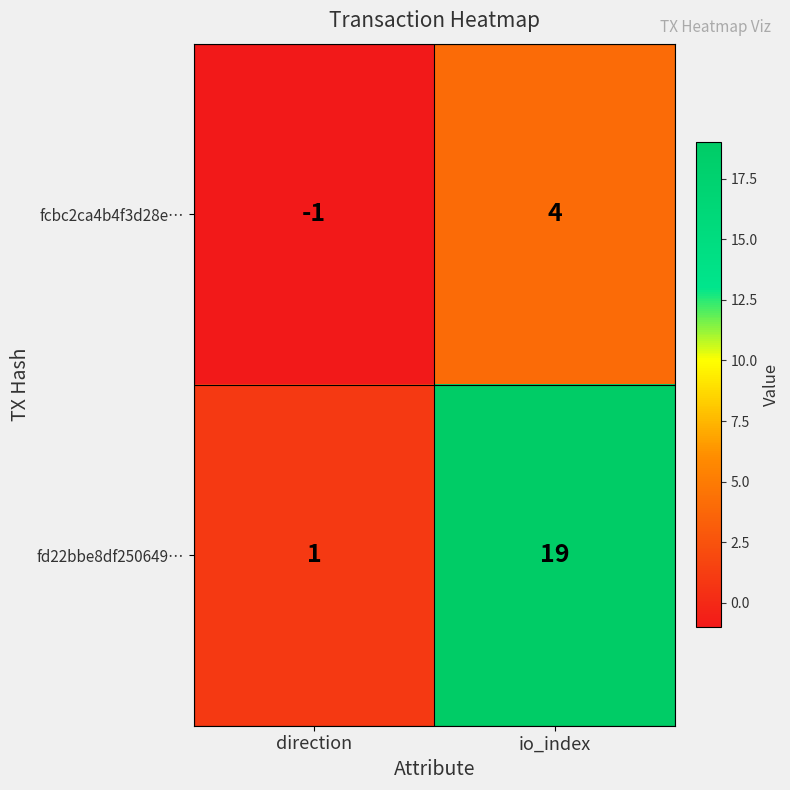

What is the average value of the fd22bbe8df250649… series?

10